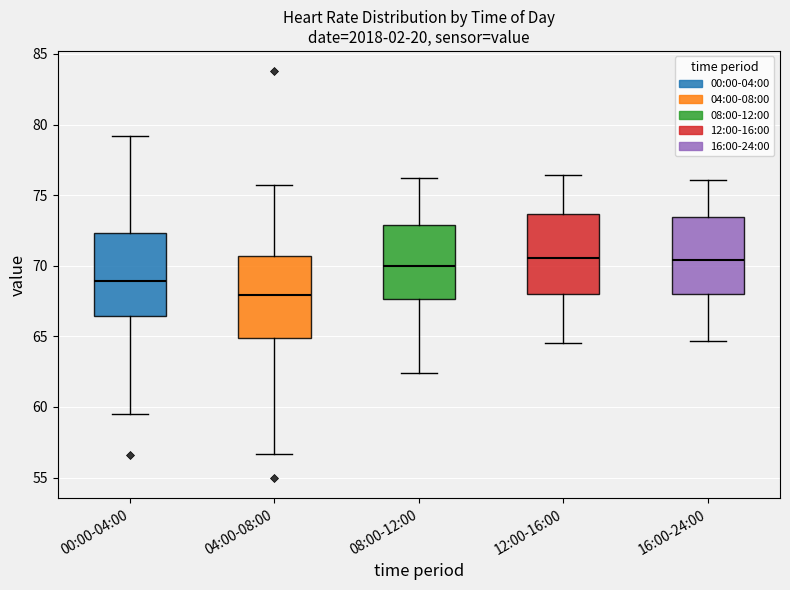

Which box's median line is the lowest?

04:00-08:00